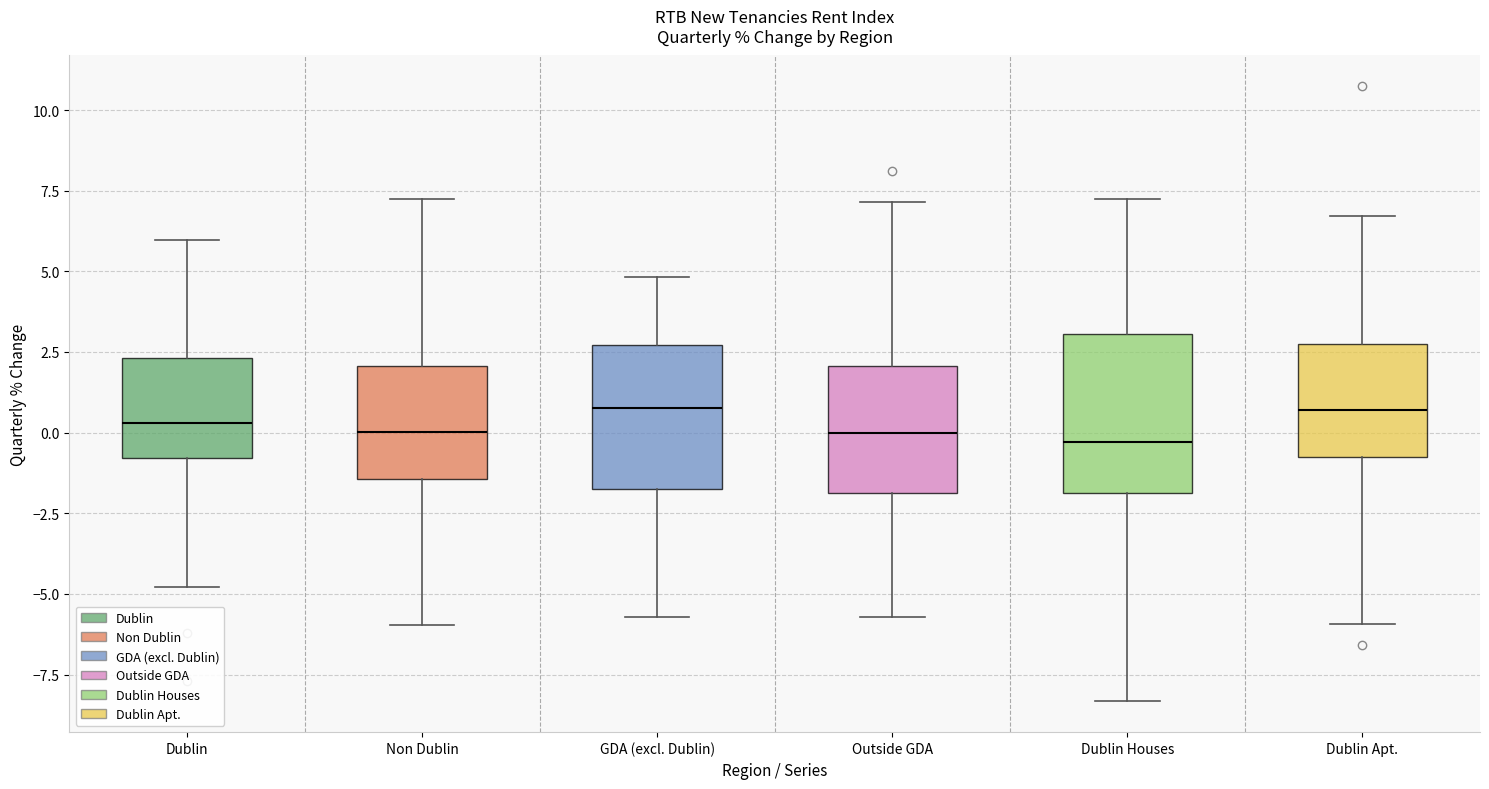

Reading left to right, read every box against the y-axis: the position of its median line, the range the box covers, and the ends of its whiskers. The values are not printed on the chart, so give them approximately, as read against the axis.

Dublin: median 0.5, box -1.0 to 2.5, whiskers -5.0 to 6.0
Non Dublin: median 0.0, box -1.5 to 2.0, whiskers -6.0 to 7.5
GDA (excl. Dublin): median 1.0, box -2.0 to 2.5, whiskers -5.5 to 5.0
Outside GDA: median 0.0, box -2.0 to 2.0, whiskers -5.5 to 7.0
Dublin Houses: median -0.5, box -2.0 to 3.0, whiskers -8.5 to 7.5
Dublin Apt.: median 0.5, box -0.5 to 2.5, whiskers -6.0 to 6.5